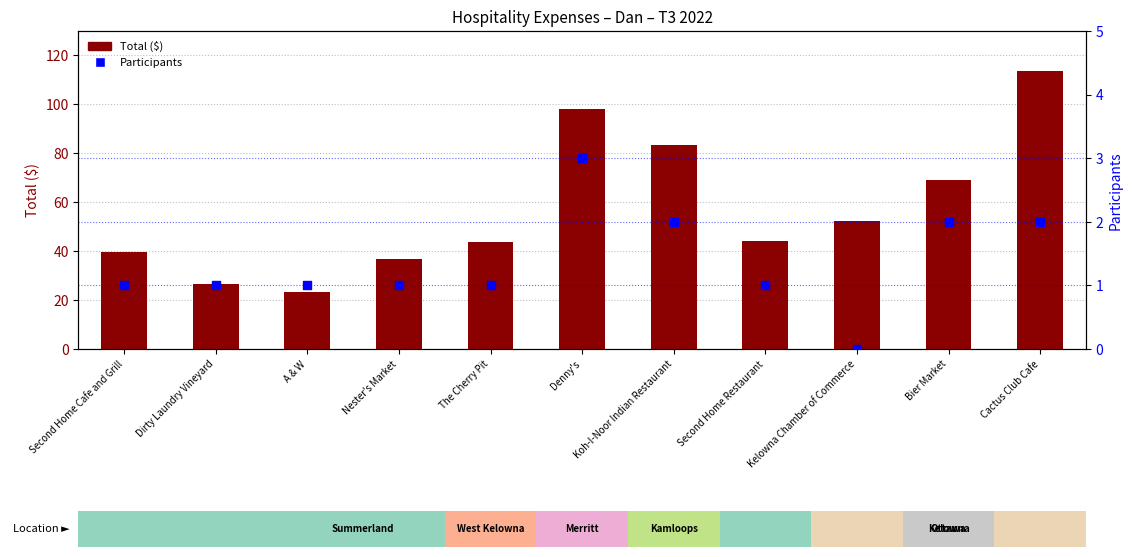

What are all the series names shown in the legend?

Total ($), Participants